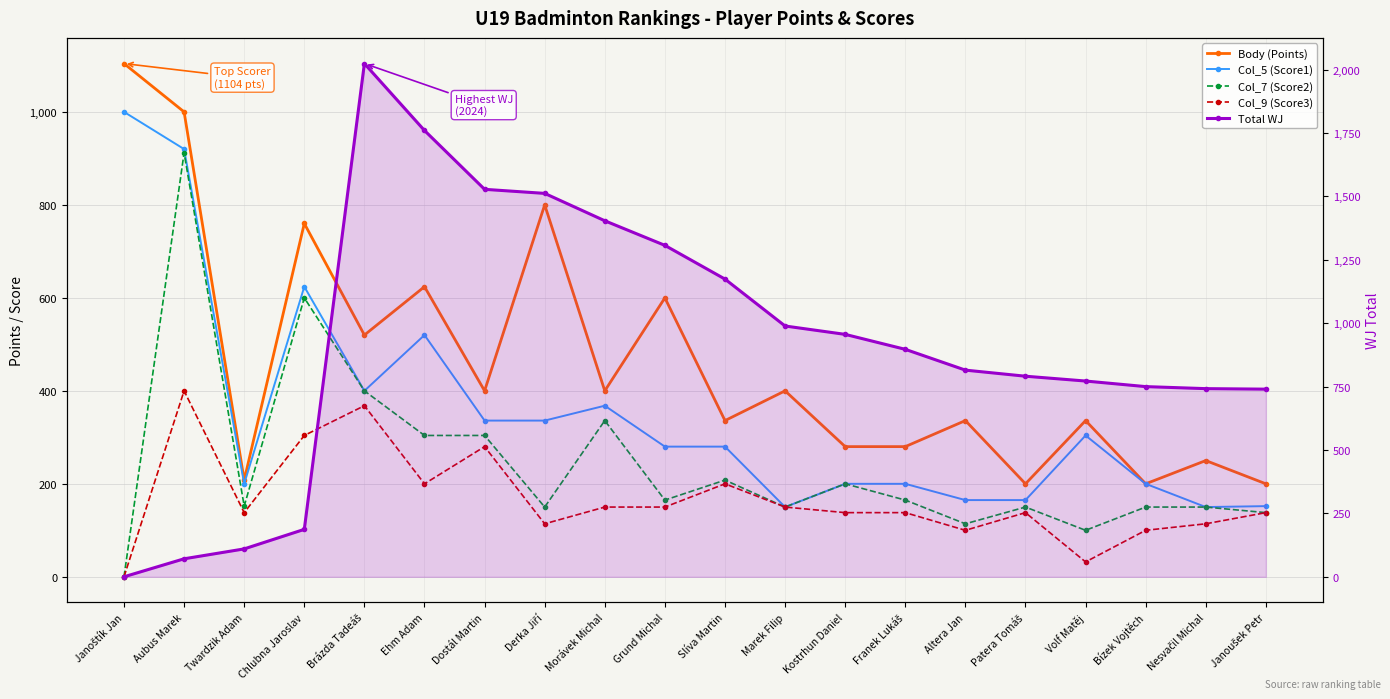

The value of Body (Points) at Franek Lukáš is 141. True or false?

False